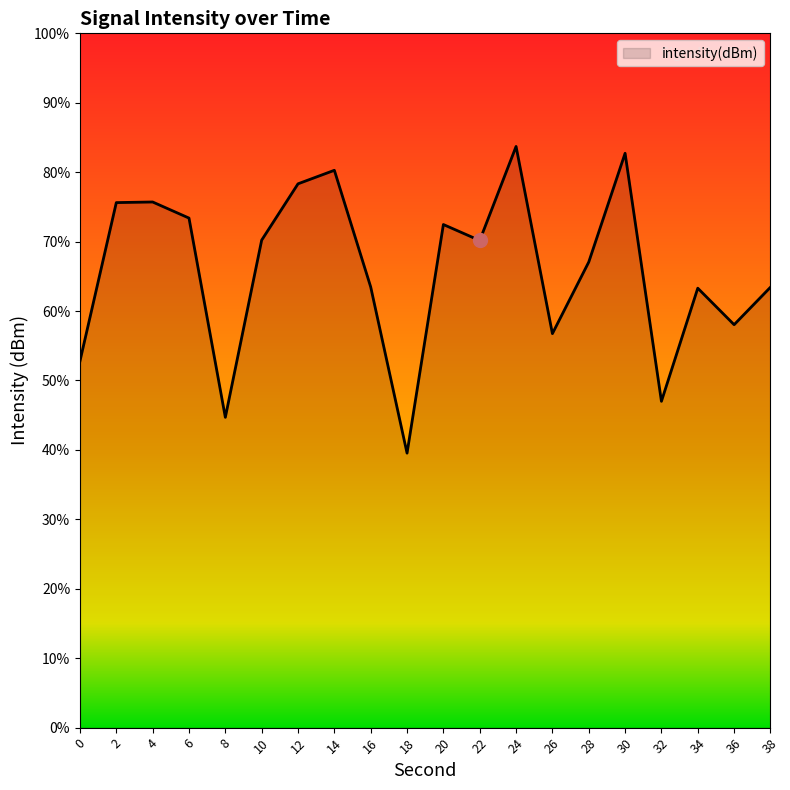

What is the value of the 11th point from the left?

-121.0